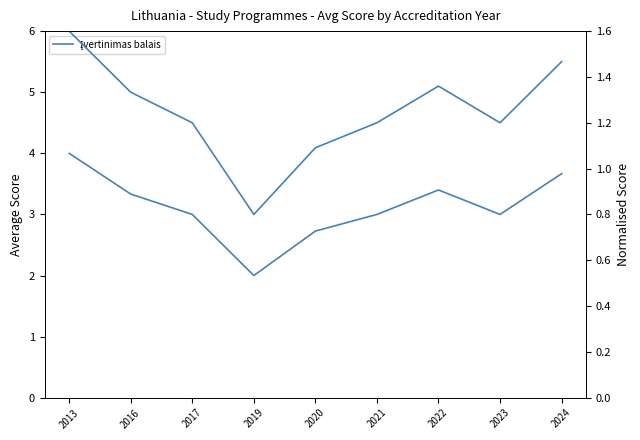

True or false: Įvertinimas balais (norm.) and Įvertinimas balais cross at least once.

False